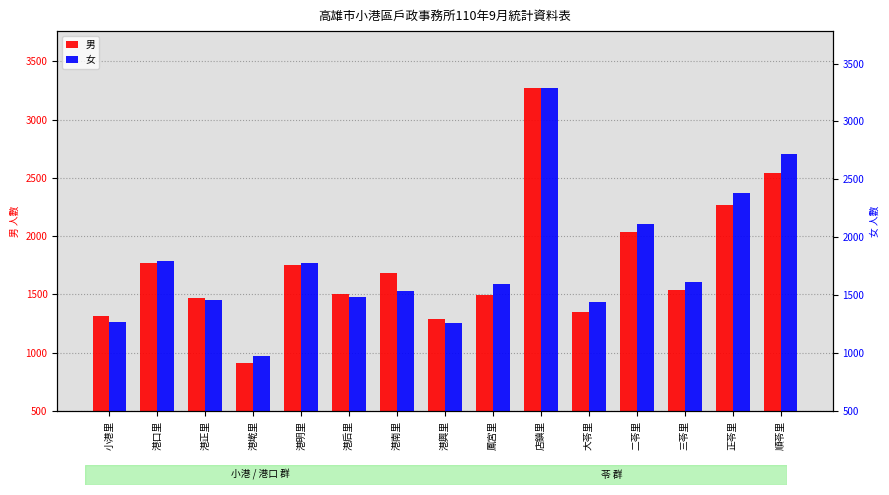

What are all the series names shown in the legend?

男, 女